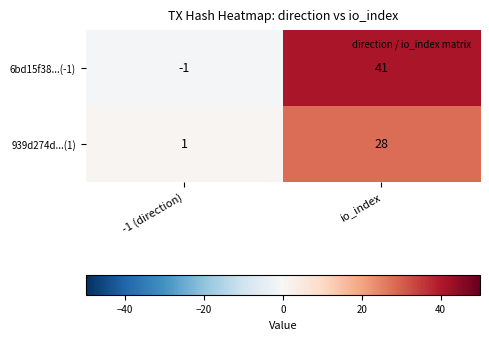

What is the total value across all series at io_index?

69